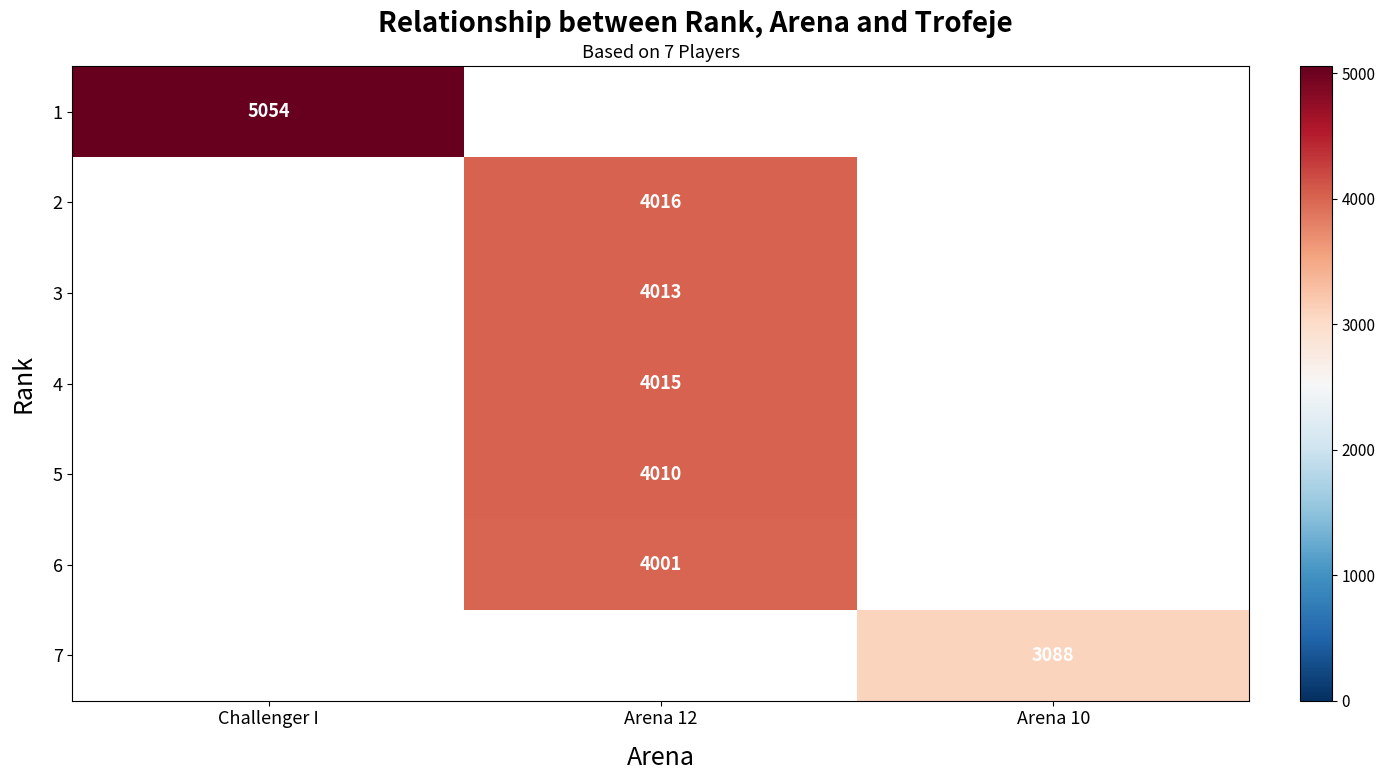

The 2 series shows 5716 at Arena 12. True or false?

False